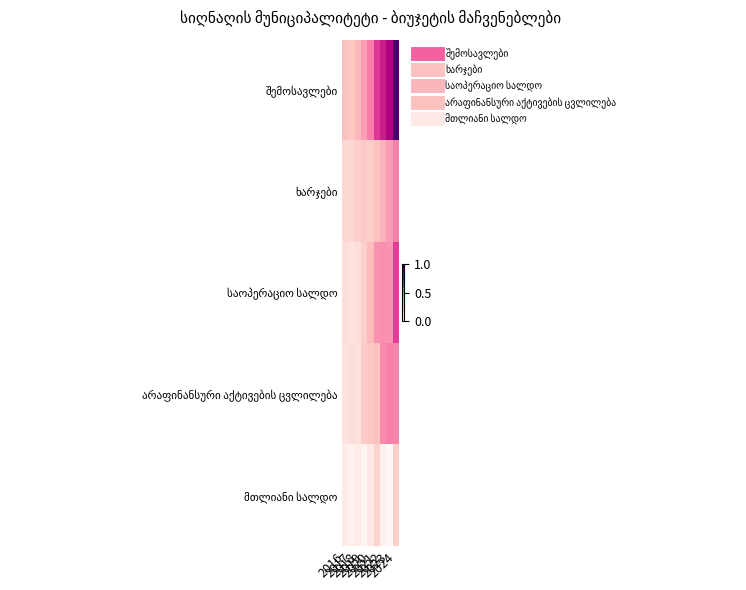

Which series changed the most between 2017 and 2024?

შემოსავლები